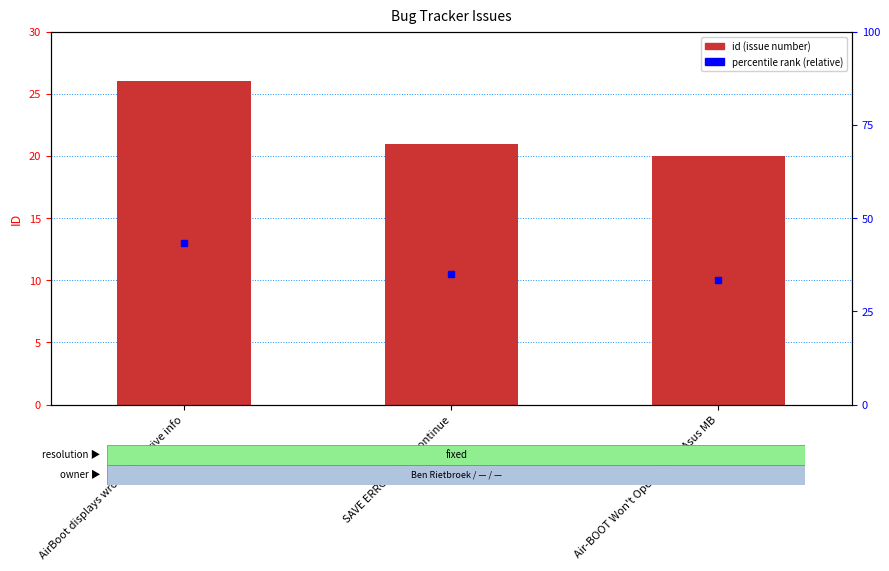

What is the sum of all values?

67